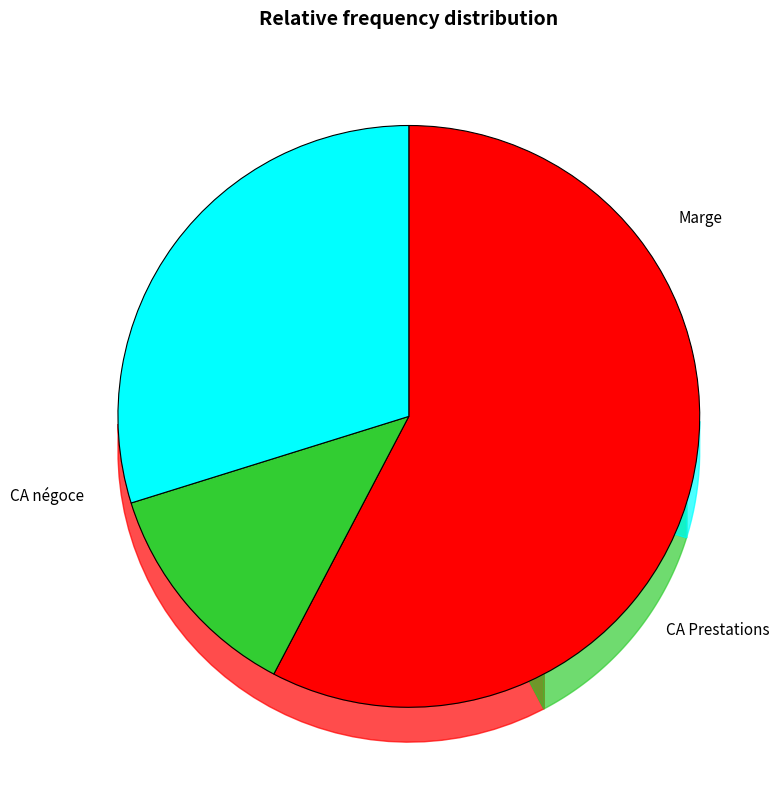

What is the smallest slice in the pie chart?

CA Prestations